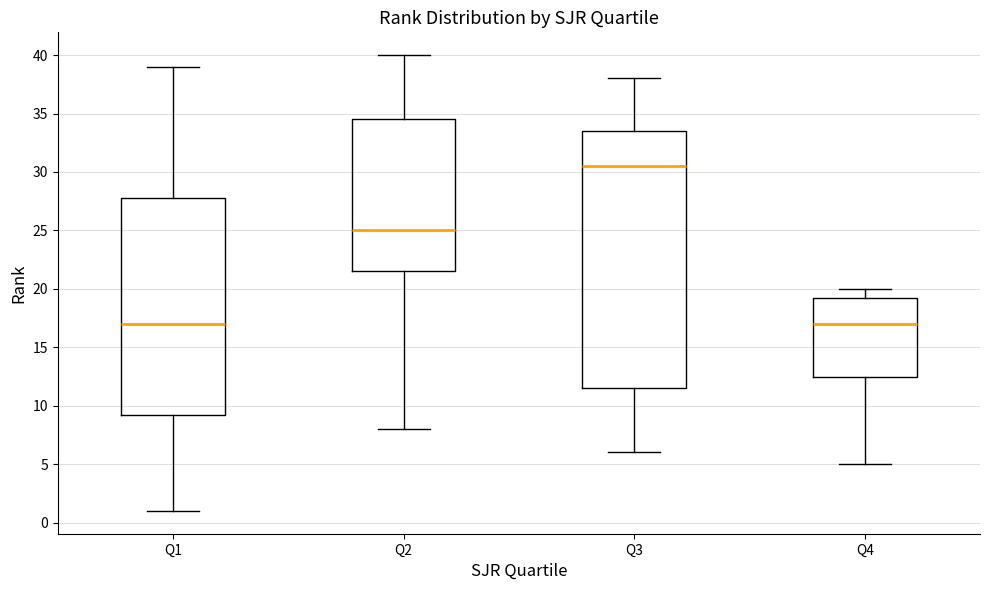

Reading left to right, transcribe this box plot: for each box, give where its median line is, the range the box spans, and where its two whiskers end, as read against the y-axis. The values are not printed on the chart, so give them approximately, as read against the axis.

Q1: median 17.0, box 9.5 to 28.0, whiskers 1.0 to 39.0
Q2: median 25.0, box 21.5 to 34.5, whiskers 8.0 to 40.0
Q3: median 30.5, box 11.5 to 33.5, whiskers 6.0 to 38.0
Q4: median 17.0, box 12.5 to 19.5, whiskers 5.0 to 20.0